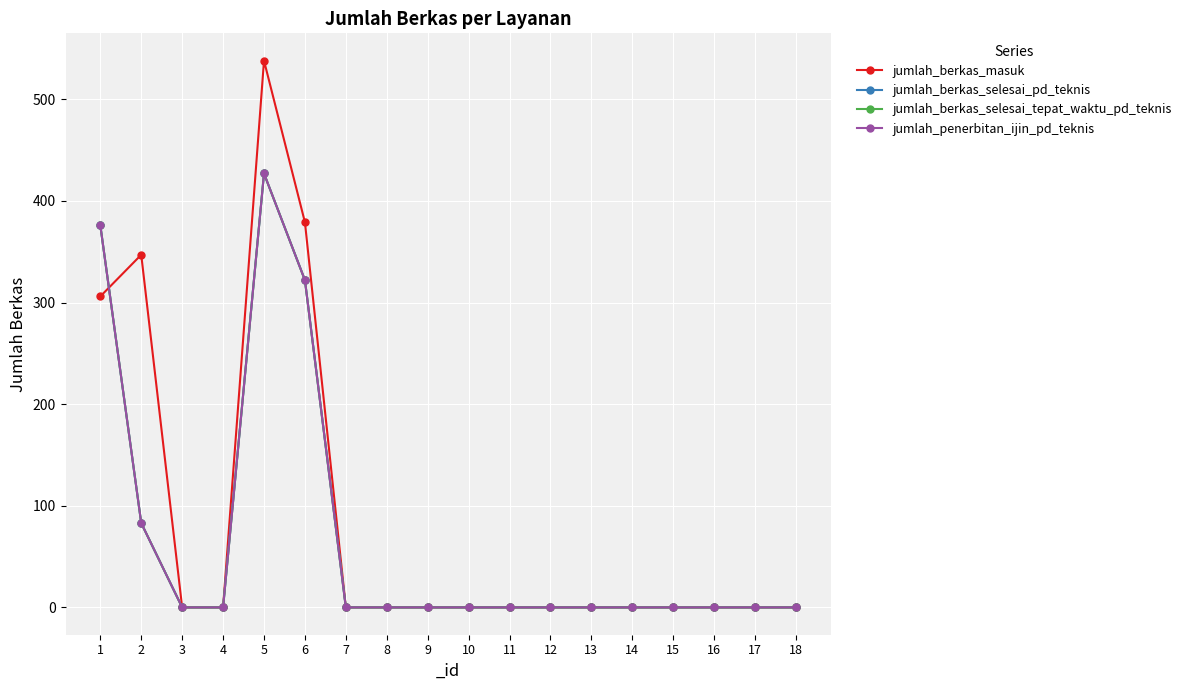

Where is jumlah_penerbitan_ijin_pd_teknis nearest to the value 213?

6